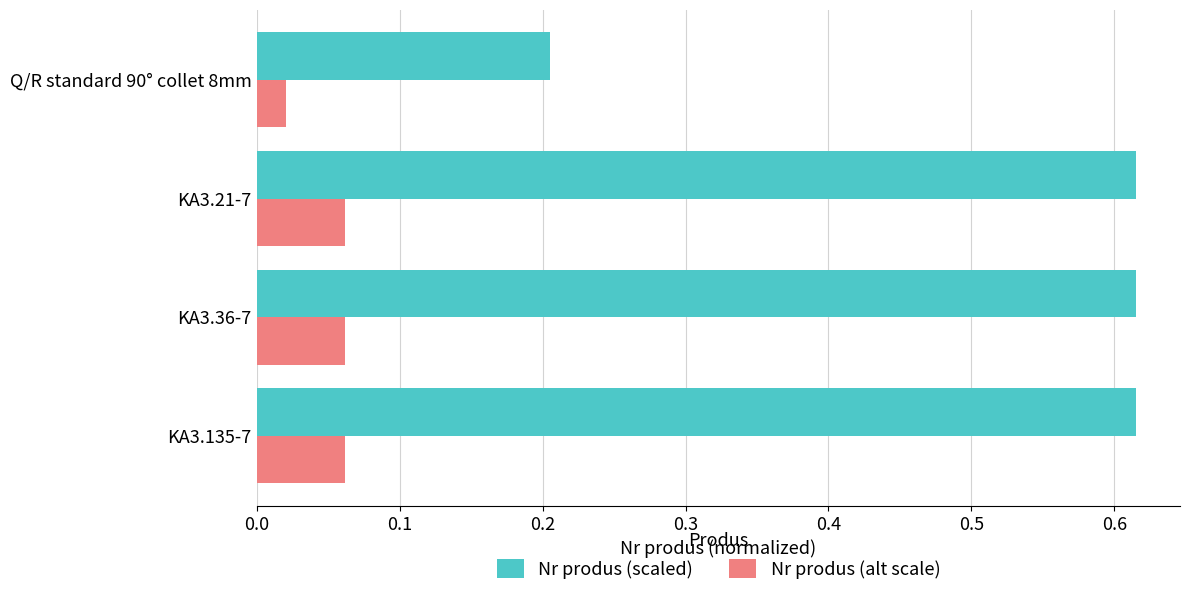

What is the difference between the maximum and minimum values in the Nr produs (scaled) series?

0.4